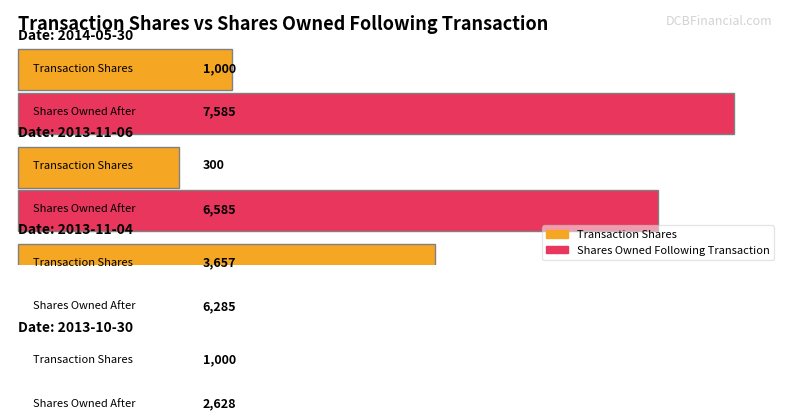

What is the label of the 2nd bar from the right?

2013-11-04